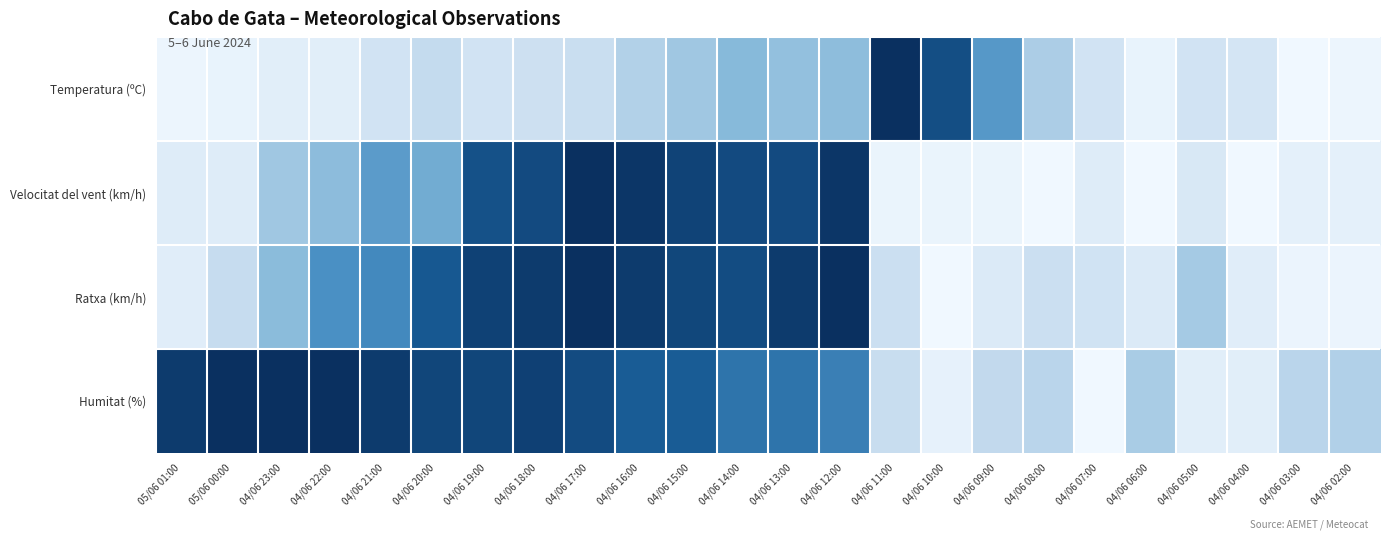

Which series has the largest total across all categories?

Humitat (%)